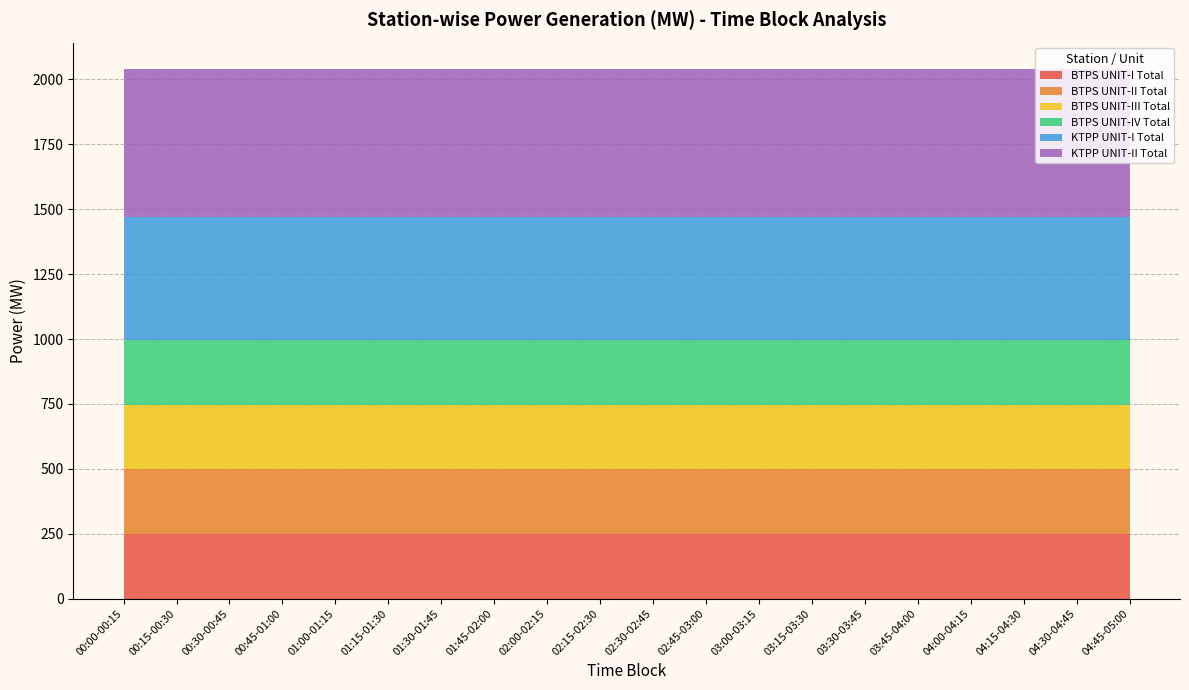

Reading right to left, list all the values displayed in this chart.

BTPS UNIT-I Total: 250.0	250.0	250.0	250.0	250.0	250.0	250.0	250.0	250.0	250.0	250.0	250.0	250.0	250.0	250.0	250.0	250.0	250.0	250.0	250.0
BTPS UNIT-II Total: 250.0	250.0	250.0	250.0	250.0	250.0	250.0	250.0	250.0	250.0	250.0	250.0	250.0	250.0	250.0	250.0	250.0	250.0	250.0	250.0
BTPS UNIT-III Total: 247.1	247.1	247.1	247.1	247.1	247.1	247.1	247.1	247.1	247.1	247.1	247.1	247.1	247.1	247.1	247.1	247.1	247.1	247.1	247.1
BTPS UNIT-IV Total: 248.0	248.0	248.0	248.0	248.0	248.0	248.0	248.0	248.0	248.0	248.0	248.0	248.0	248.0	248.0	248.0	248.0	248.0	248.0	248.0
KTPP UNIT-I Total: 475.0	475.0	475.0	475.0	475.0	475.0	475.0	475.0	475.0	475.0	475.0	475.0	475.0	475.0	475.0	475.0	475.0	475.0	475.0	475.0
KTPP UNIT-II Total: 570.0	570.0	570.0	570.0	570.0	570.0	570.0	570.0	570.0	570.0	570.0	570.0	570.0	570.0	570.0	570.0	570.0	570.0	570.0	570.0